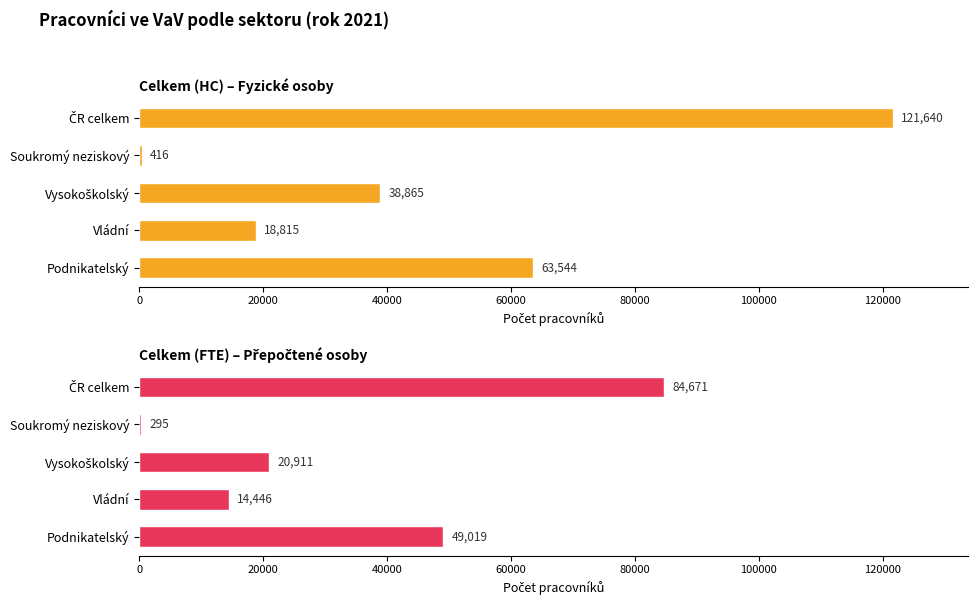

Reading right to left, what are all the values shown in this chart?

Celkem (HC) – Fyzické osoby: 121640.0	416.0	38865.0	18815.0	63544.0
Celkem (FTE) – Přepočtené osoby: 84670.5	294.6	20910.8	14445.7	49019.4